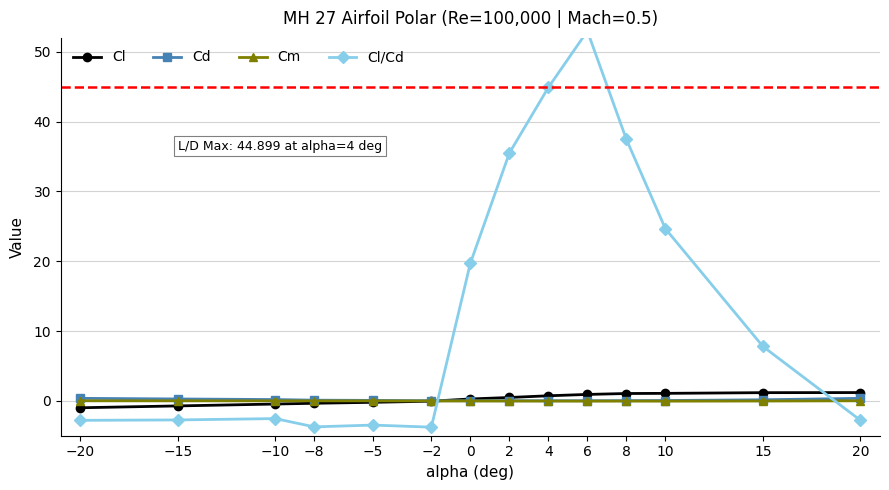

Rank the categories by Cl value from highest to lowest.

20, 15, 10, 8, 6, 4, 2, 0, −2, −5, −8, −10, −15, −20